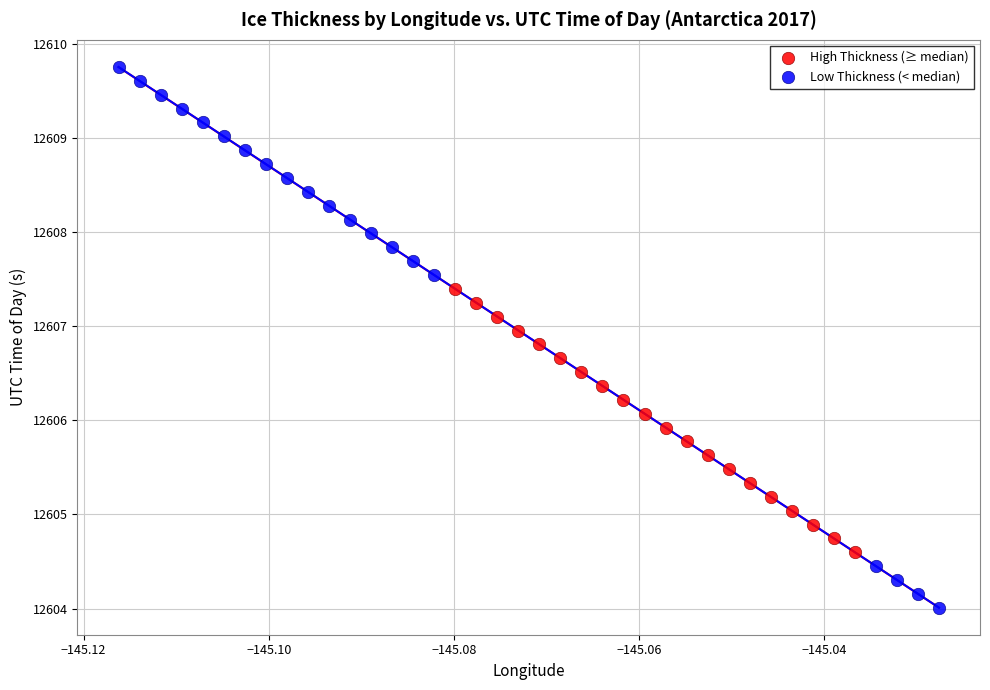

Which series has the largest Y range (max minus min)?

Low Thickness (< median)